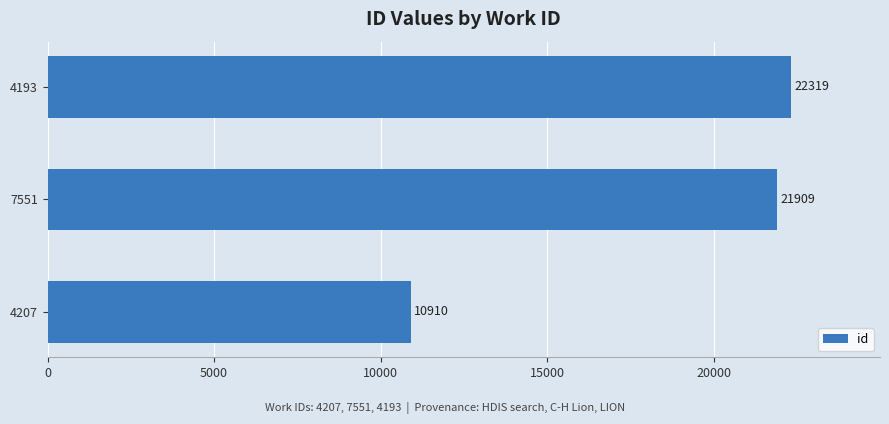

Rank the categories by value from lowest to highest.

4207, 7551, 4193